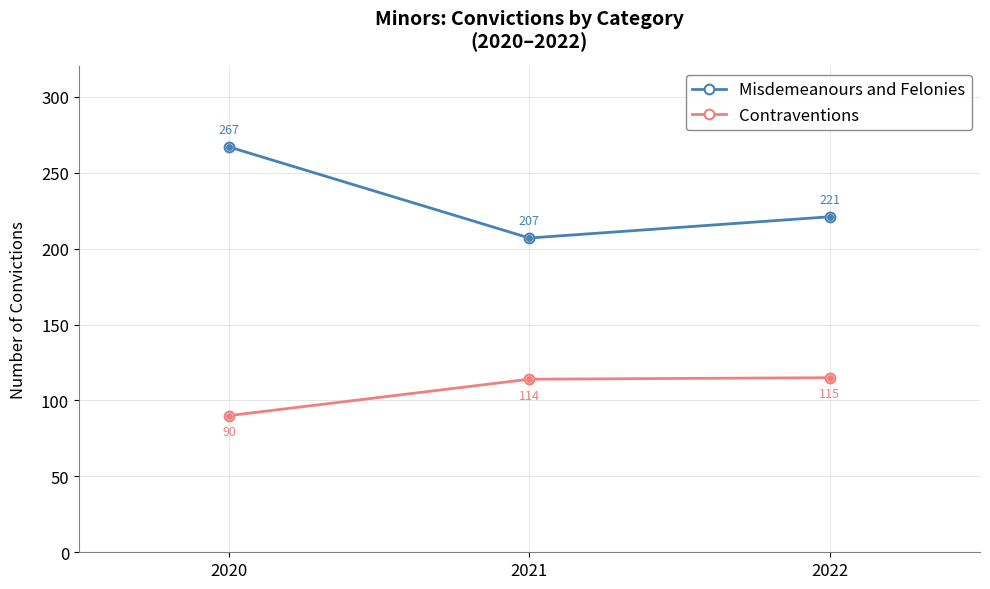

The Misdemeanours and Felonies series shows 207 at 2021. True or false?

True